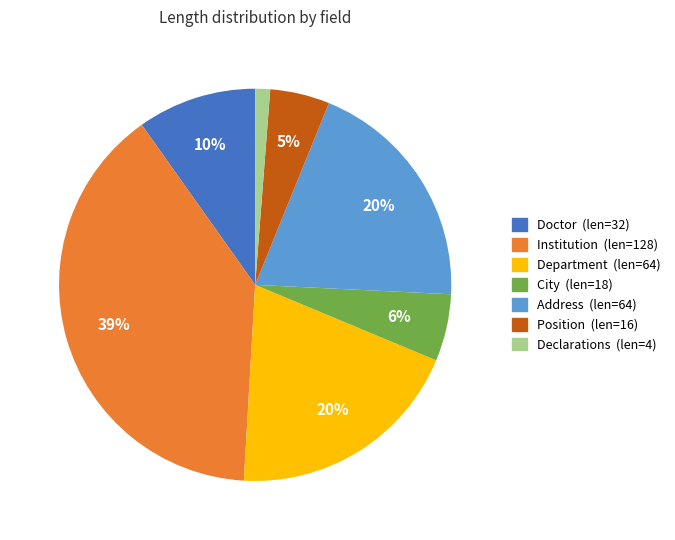

Which has a higher value, Address or City?

Address